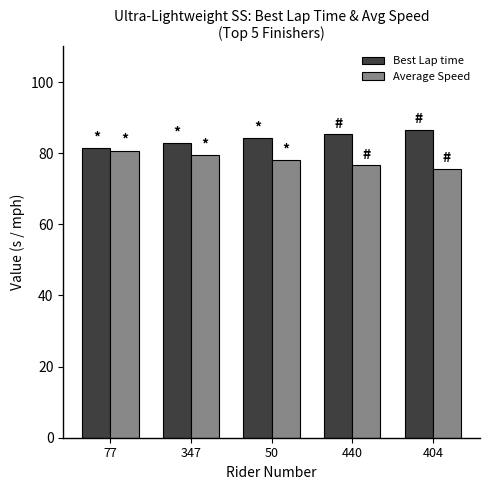

The Average Speed series shows 79.4 at 347. True or false?

True